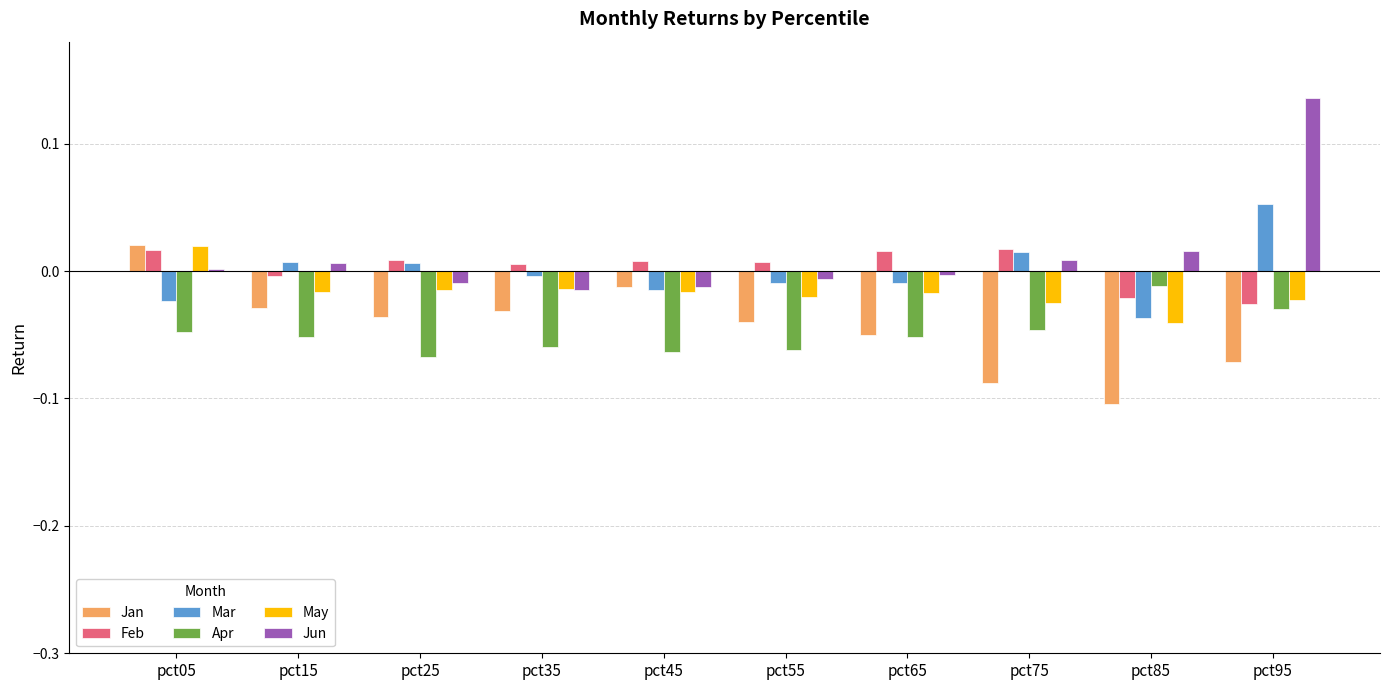

Is it true that Apr equals -0.1 at pct15?

True